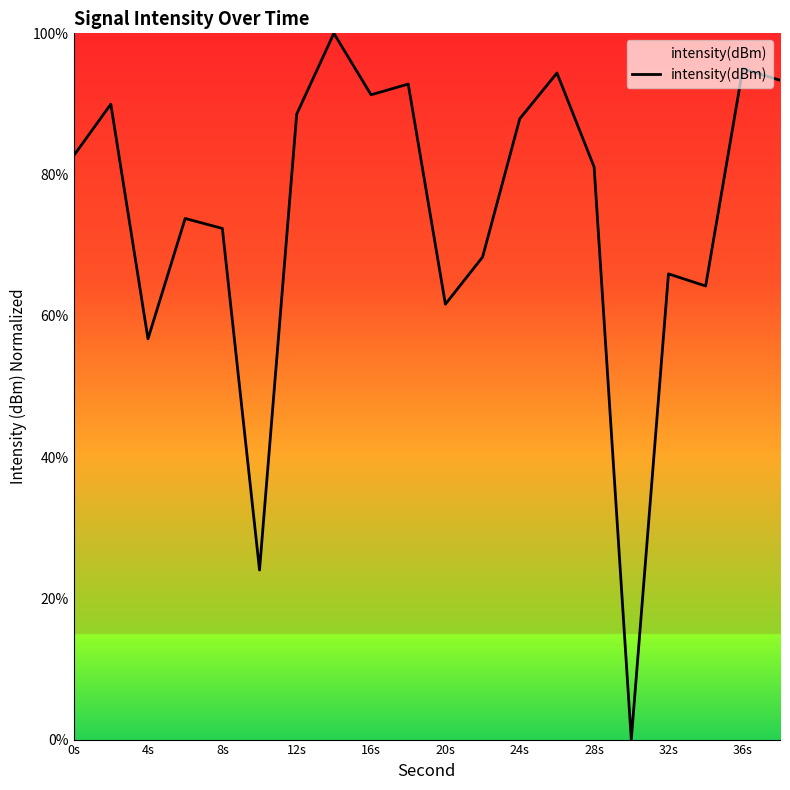

What is the average value?

74.2